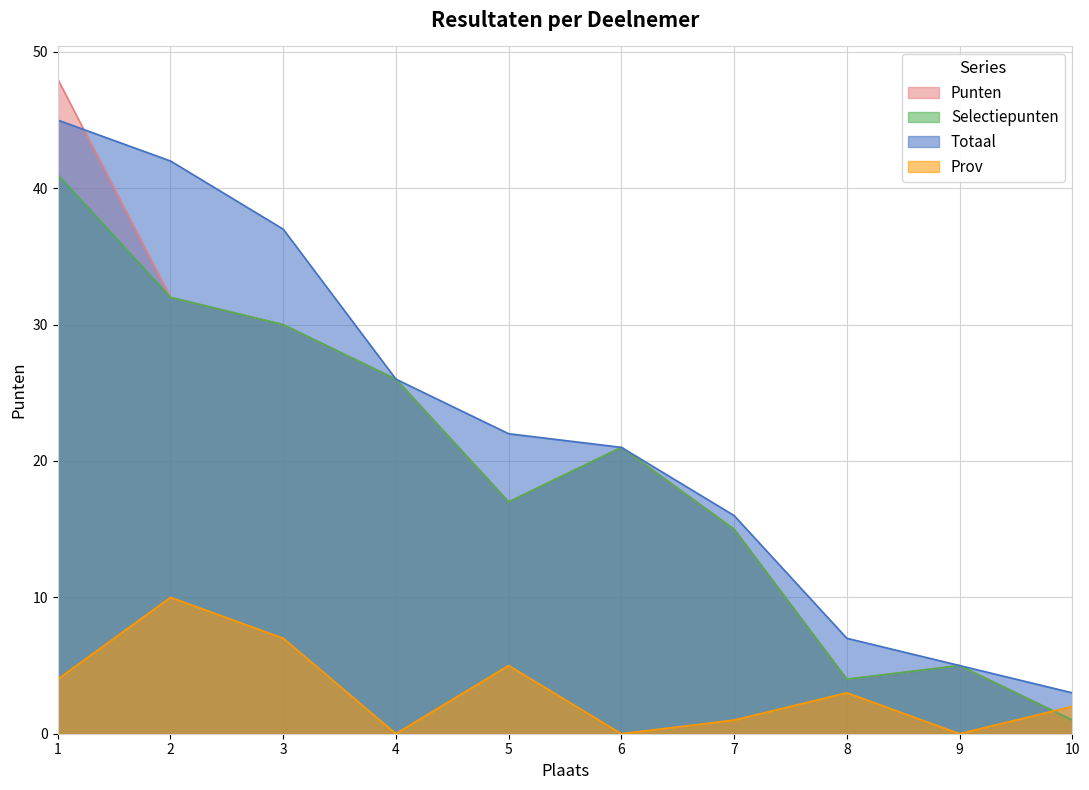

Reading left to right, extract all data points from this chart.

Punten: 1=48	2=32	3=30	4=26	5=17	6=21	7=15	8=4	9=5	10=1
Selectiepunten: 1=41	2=32	3=30	4=26	5=17	6=21	7=15	8=4	9=5	10=1
Totaal: 1=45	2=42	3=37	4=26	5=22	6=21	7=16	8=7	9=5	10=3
Prov: 1=4	2=10	3=7	4=0	5=5	6=0	7=1	8=3	9=0	10=2